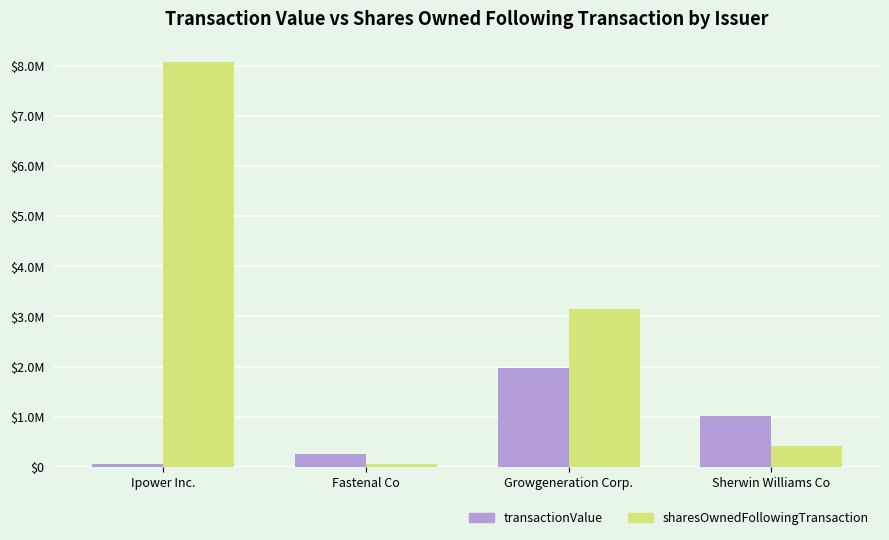

What are all the series names shown in the legend?

transactionValue, sharesOwnedFollowingTransaction